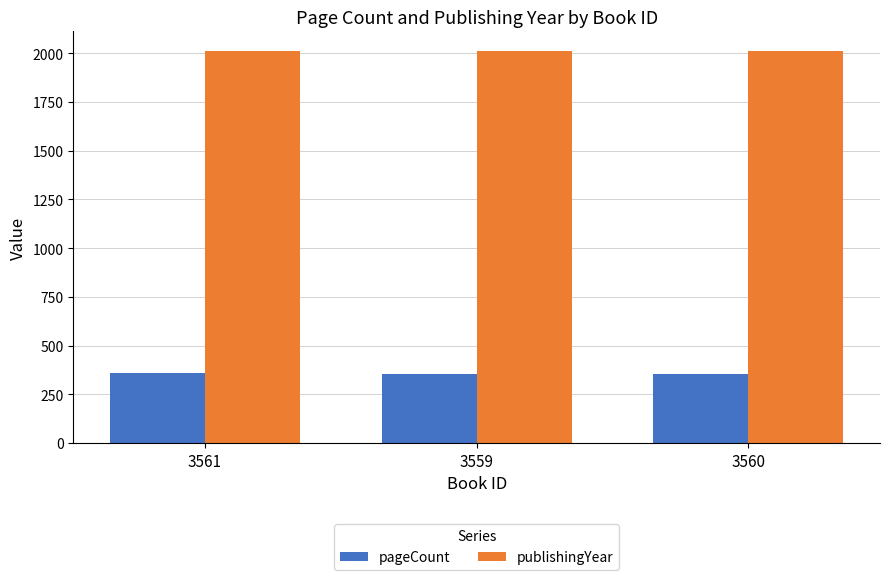

What is the maximum value for pageCount?

360